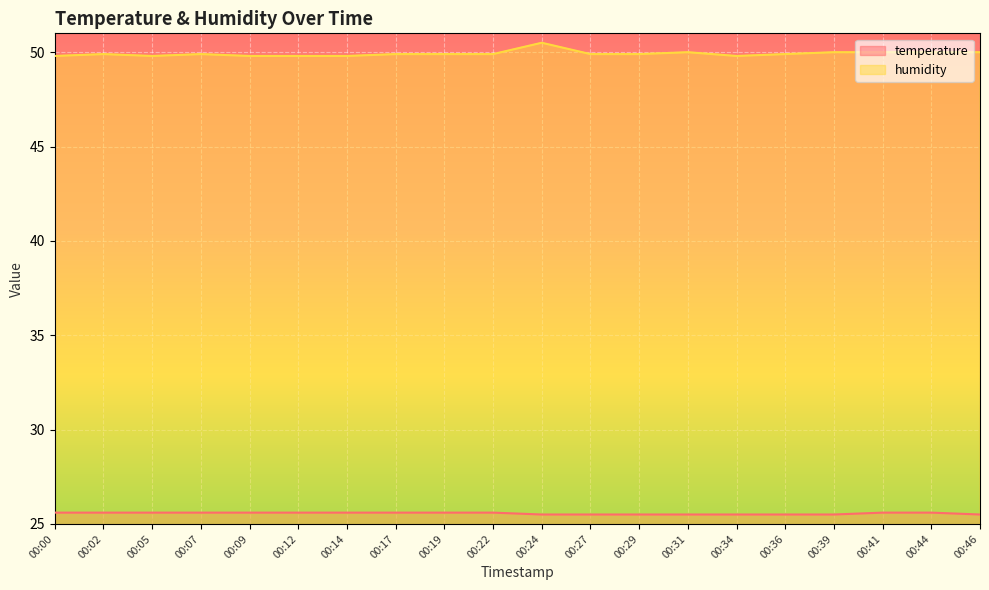

Count the number of categories in the chart.

20